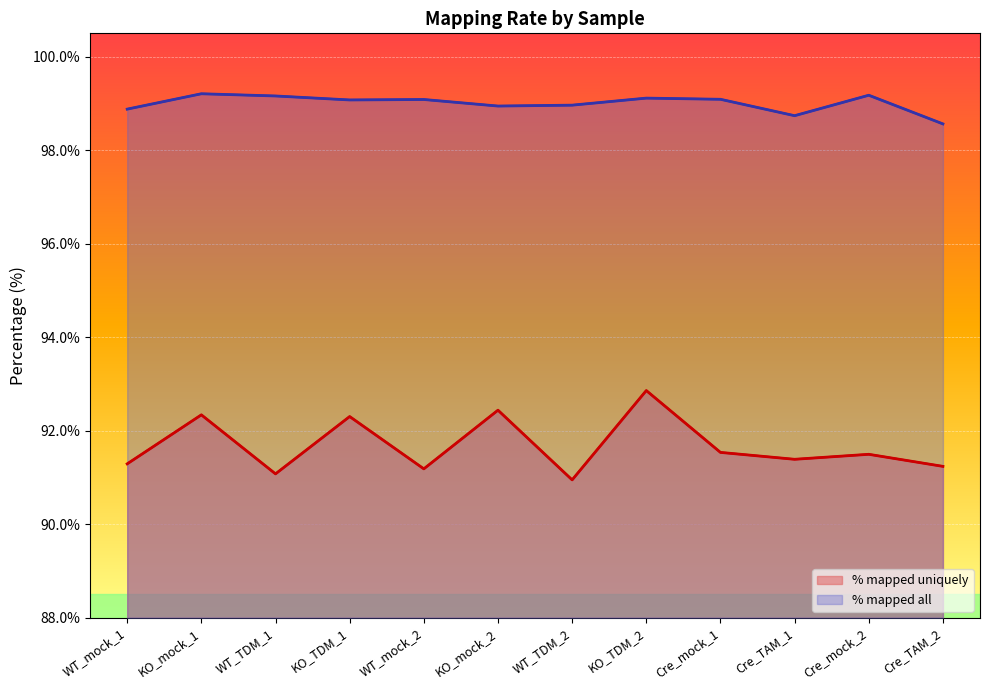

Where is the first local maximum for % mapped uniquely?

KO_mock_1